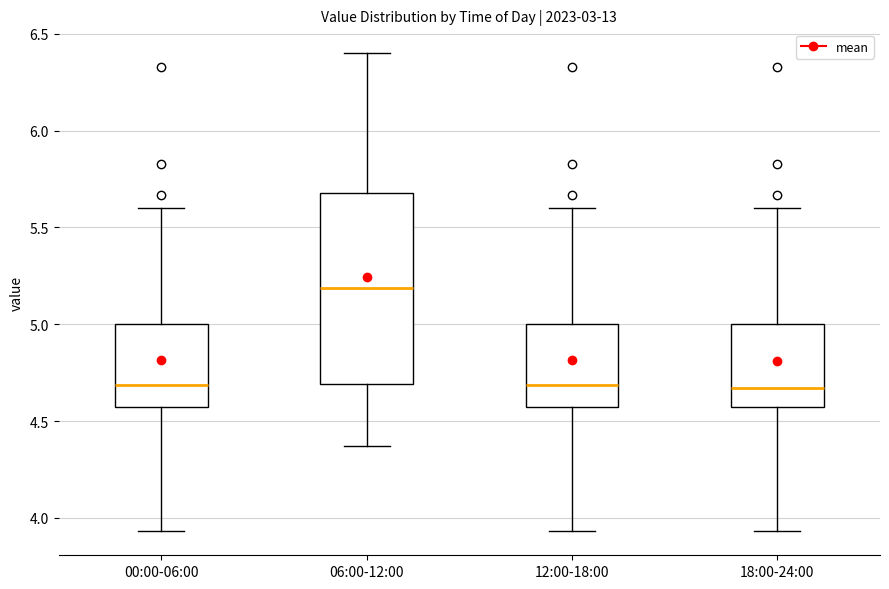

Reading left to right, transcribe this box plot: for each box, give where its median line is, the range the box spans, and where its two whiskers end, as read against the y-axis. The values are not printed on the chart, so give them approximately, as read against the axis.

00:00-06:00: median 4.70, box 4.55 to 5.00, whiskers 3.95 to 5.60
06:00-12:00: median 5.20, box 4.70 to 5.70, whiskers 4.35 to 6.40
12:00-18:00: median 4.70, box 4.55 to 5.00, whiskers 3.95 to 5.60
18:00-24:00: median 4.65, box 4.55 to 5.00, whiskers 3.95 to 5.60